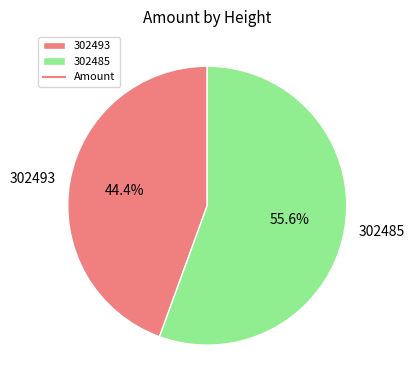

Between 302493 and 302485, which is larger?

302485